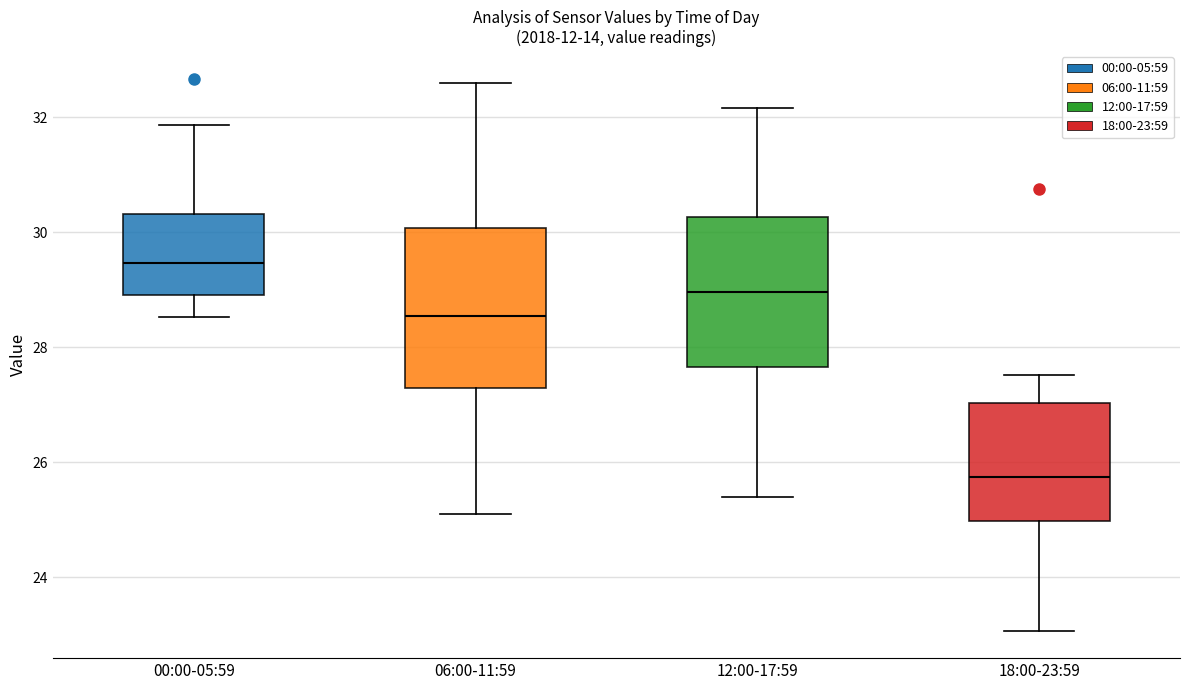

Reading left to right, read every box against the y-axis: the position of its median line, the range the box covers, and the ends of its whiskers. The values are not printed on the chart, so give them approximately, as read against the axis.

00:00-05:59: median 29.4, box 29.0 to 30.4, whiskers 28.6 to 31.8
06:00-11:59: median 28.6, box 27.2 to 30.0, whiskers 25.2 to 32.6
12:00-17:59: median 29.0, box 27.6 to 30.2, whiskers 25.4 to 32.2
18:00-23:59: median 25.8, box 25.0 to 27.0, whiskers 23.0 to 27.6